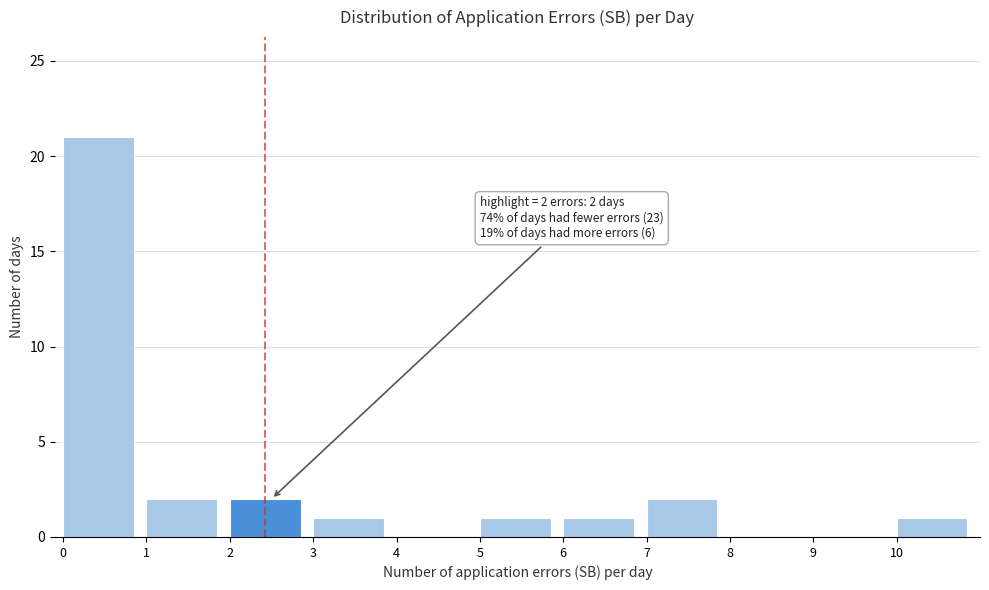

Over which range of the x-axis is the bar tallest?

0 to 1